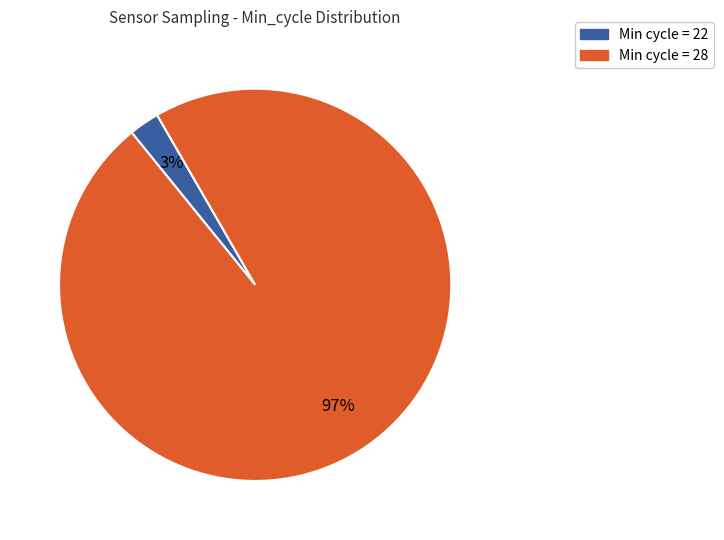

To the nearest percent, what is the average slice percentage?

50%